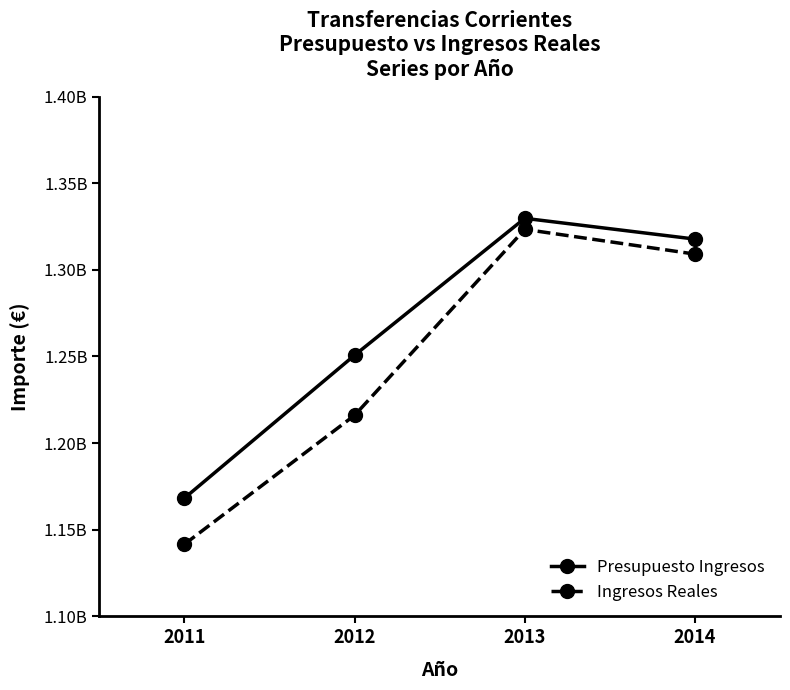

What is the total value across all series at 2012?

2466797201.9